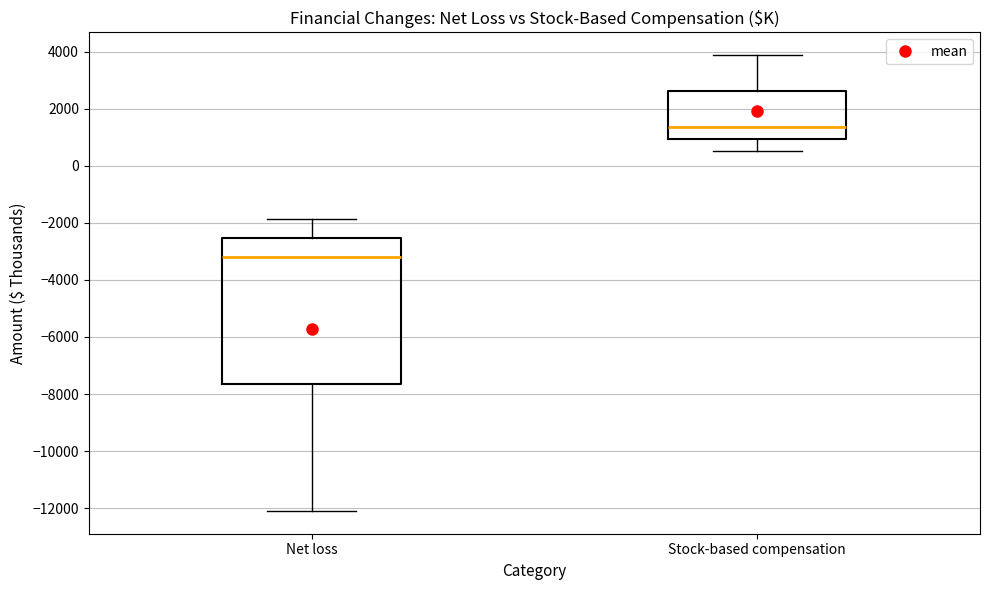

Reading left to right, transcribe this box plot: for each box, give where its median line is, the range the box spans, and where its two whiskers end, as read against the y-axis. The values are not printed on the chart, so give them approximately, as read against the axis.

Net loss: median -3200, box -7600 to -2600, whiskers -12000 to -1800
Stock-based compensation: median 1400, box 1000 to 2600, whiskers 600 to 3800